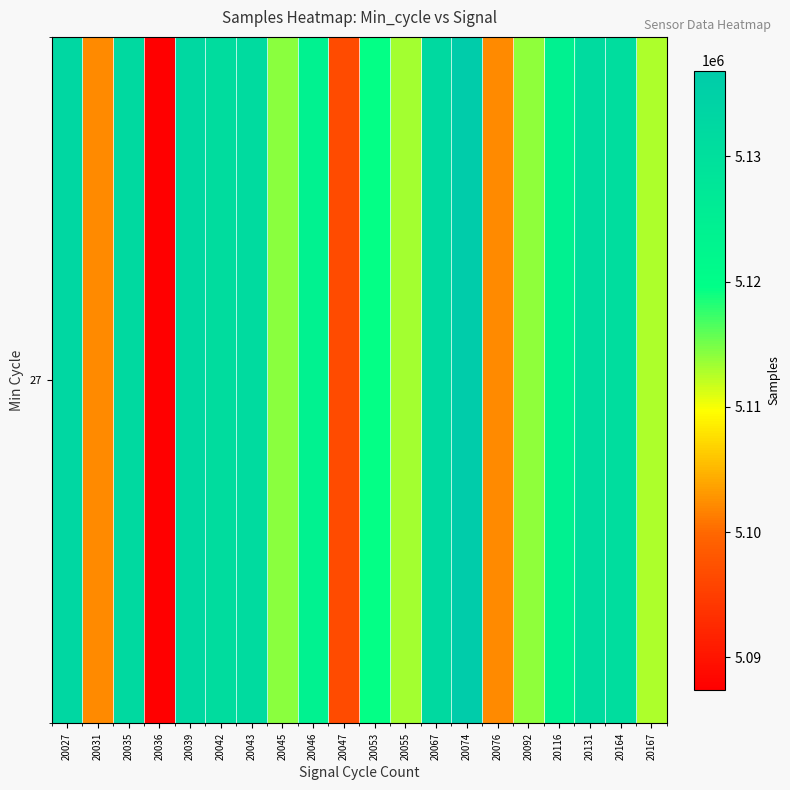

How many data points are above 5124029?

9